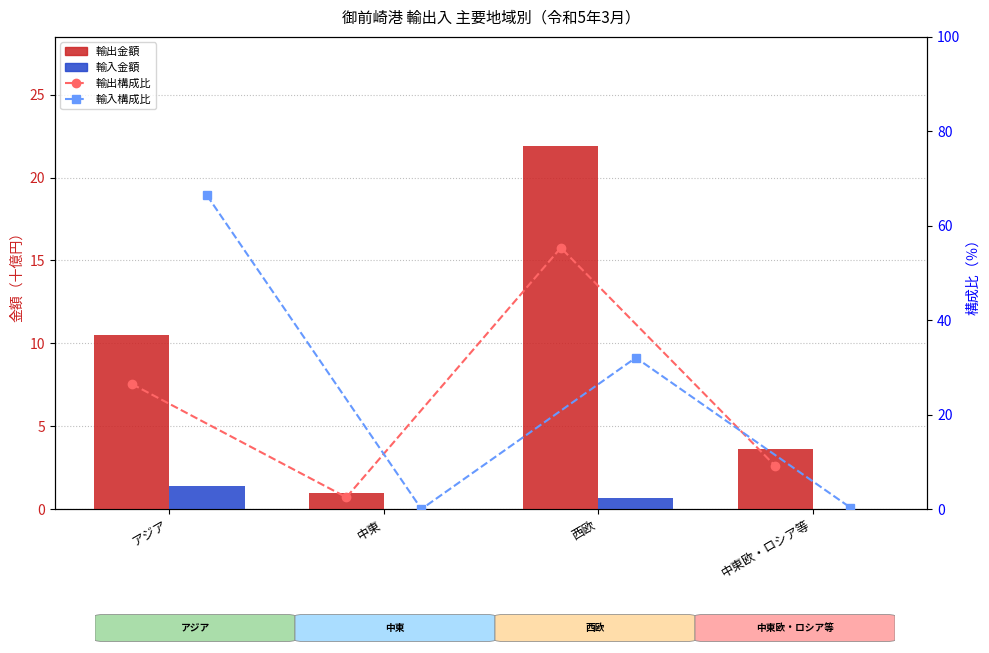

Reading left to right, list all the values displayed in this chart.

輸出金額: 10.5	1.0	21.9	3.6
輸入金額: 1.4	0.0	0.7	0.0
輸出構成比: 26.5	2.5	55.3	9.1
輸入構成比: 66.4	0.0	32.1	0.3